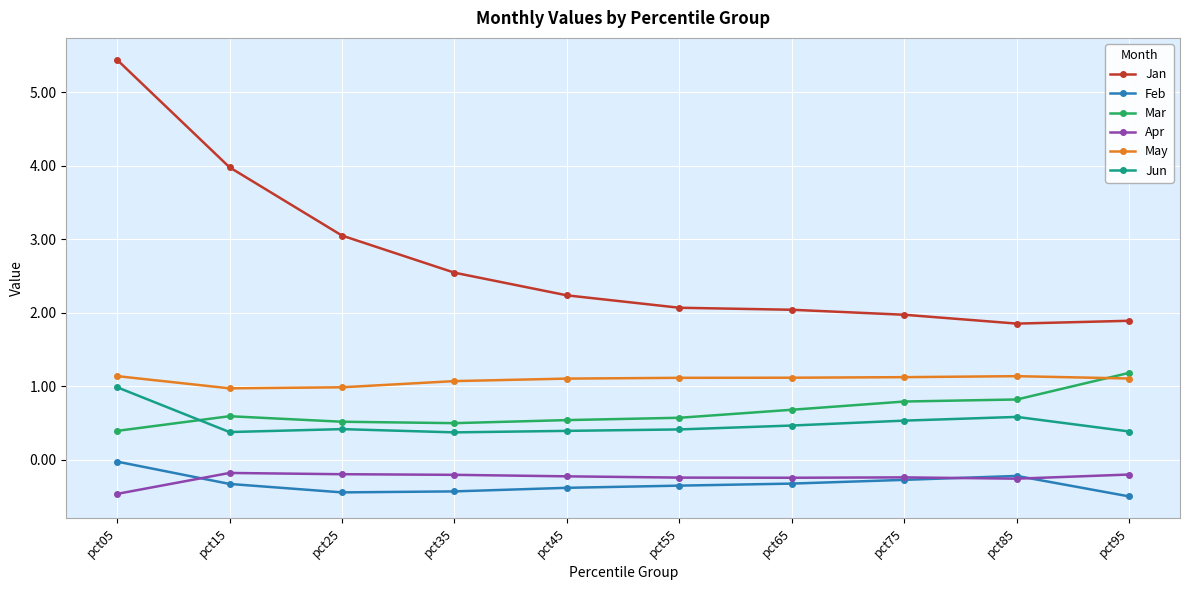

Which series has the widest spread of values?

Jan